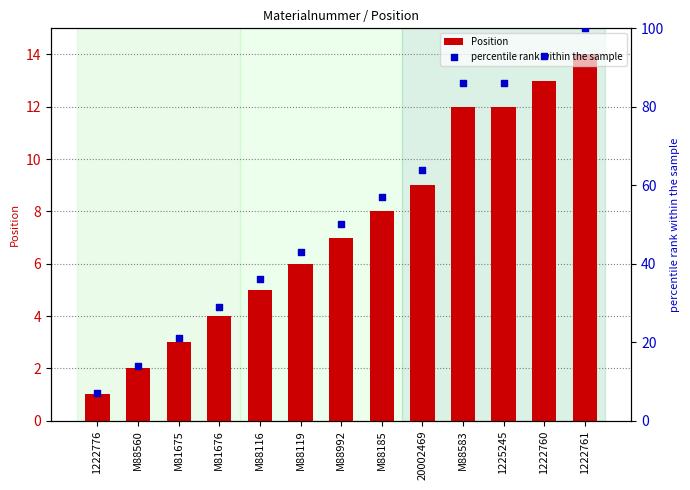

Is the value of Position at 1222761 greater than the value of percentile rank within the sample at M88185?

No